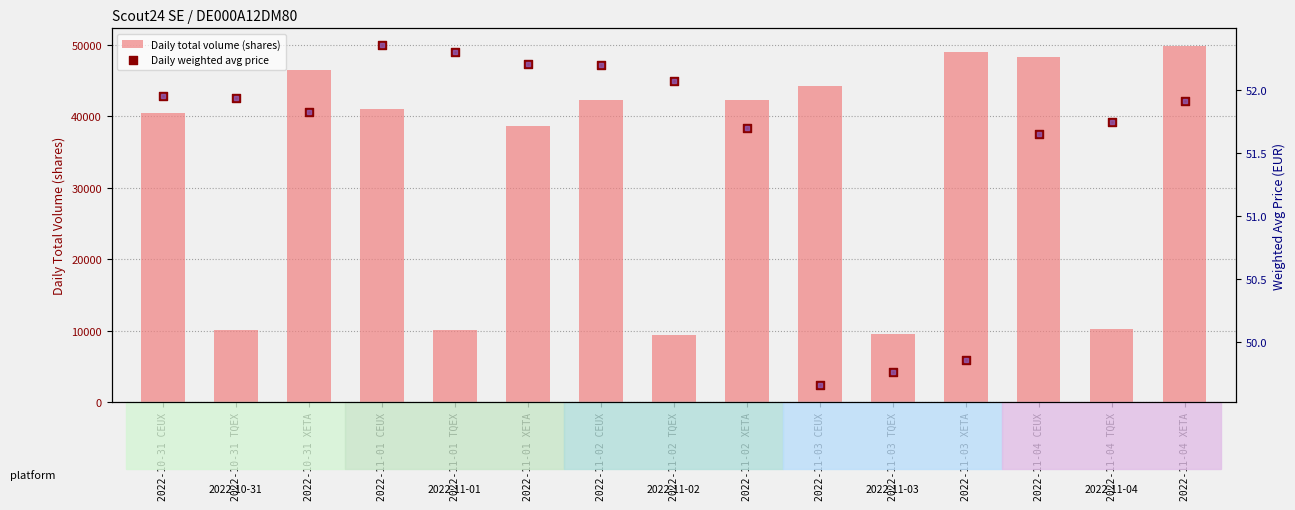

Is the value of Daily total volume (shares) at 2022-11-03 CEUX greater than the value of Daily weighted avg price at 2022-10-31 CEUX?

Yes